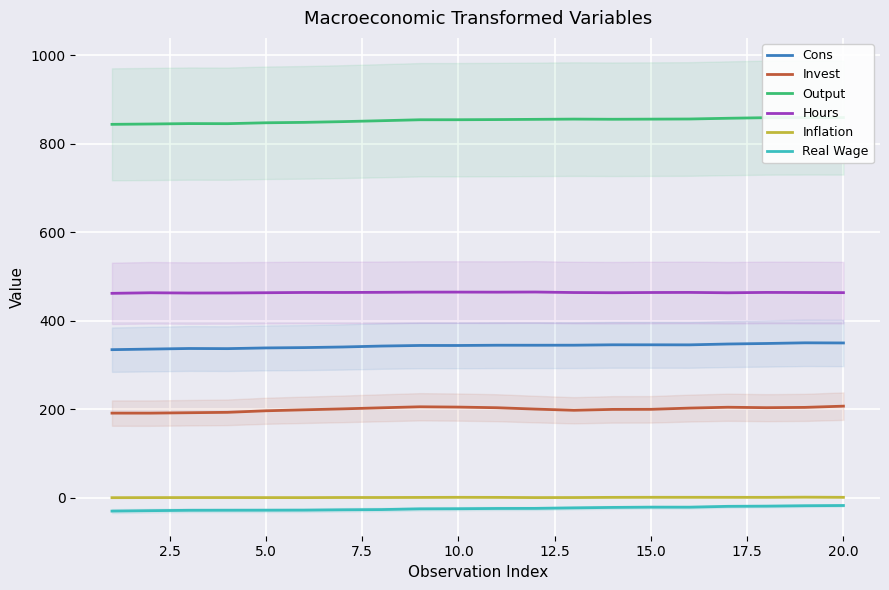

List the series in order of their peak value, highest first.

Output, Hours, Cons, Invest, Inflation, Real Wage